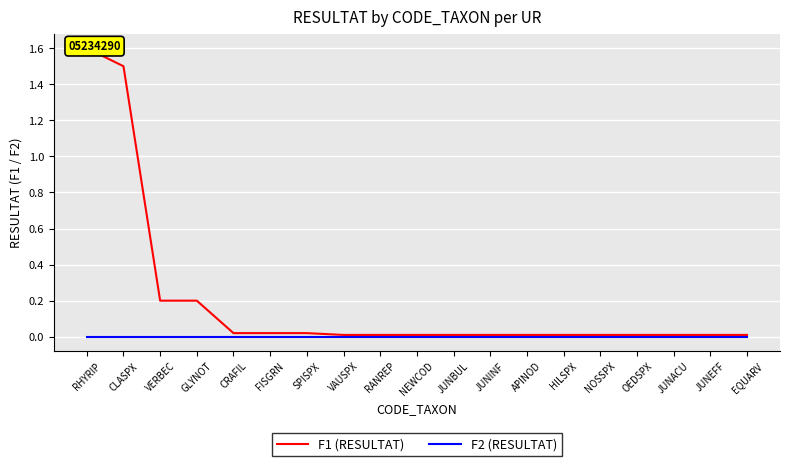

True or false: F1 (RESULTAT) has more than 2 interior local peaks.

False